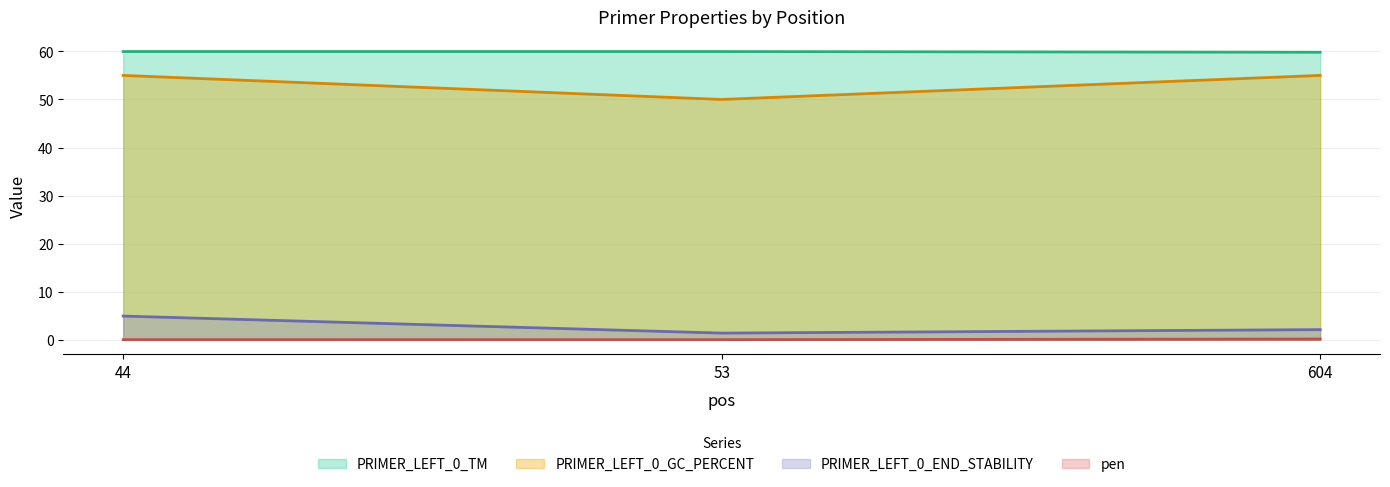

Reading left to right, transcribe all the data shown in this chart.

PRIMER_LEFT_0_TM: 60.0	60.0	59.8
PRIMER_LEFT_0_GC_PERCENT: 55.0	50.0	55.0
PRIMER_LEFT_0_END_STABILITY: 4.9	1.4	2.1
pen: 0.0	0.0	0.2